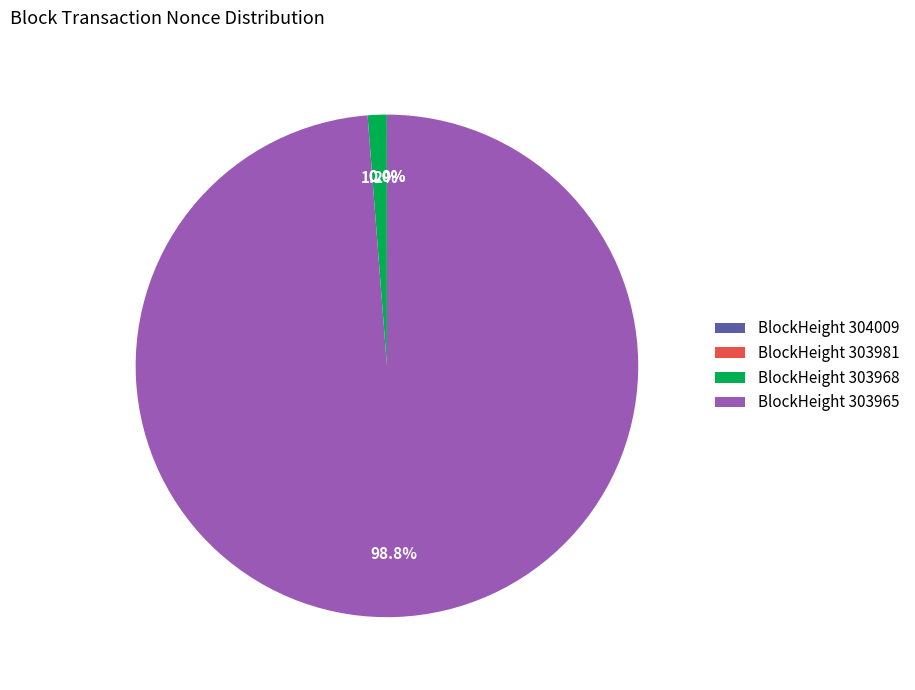

How much of the chart is everything except 304009?

100.0%